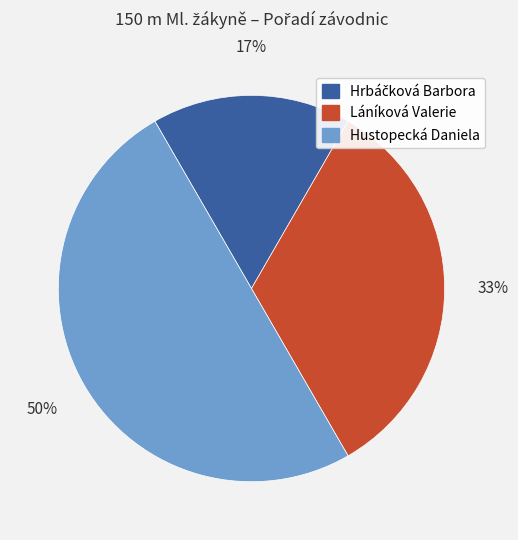

Is Láníková Valerie the majority of the pie?

No